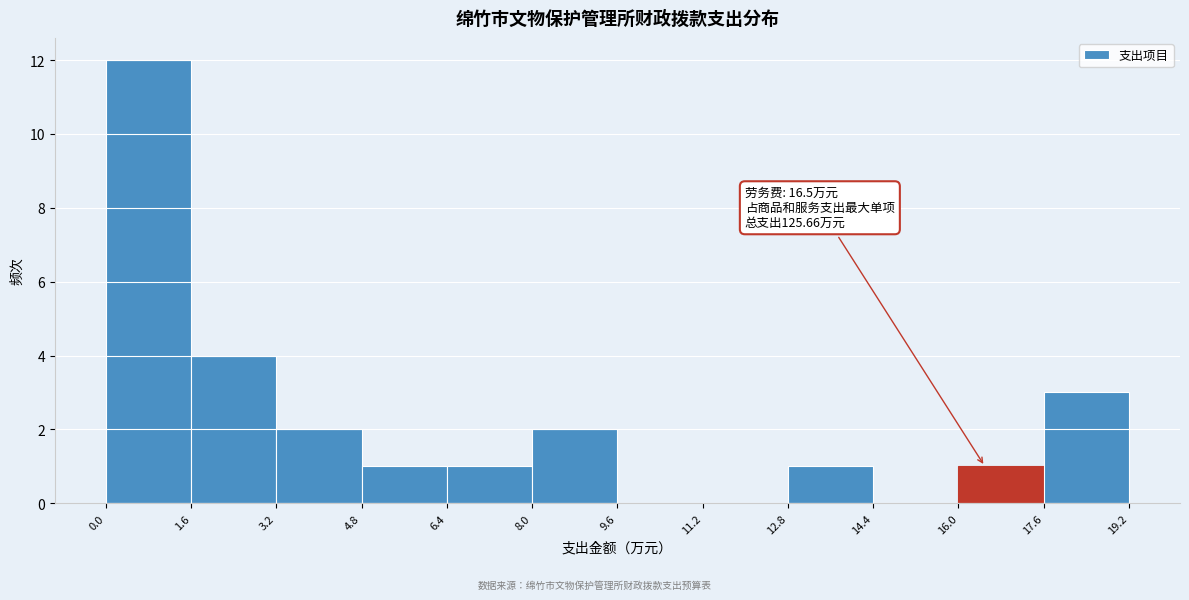

Over which range of the x-axis is the bar tallest?

0.0 to 1.6